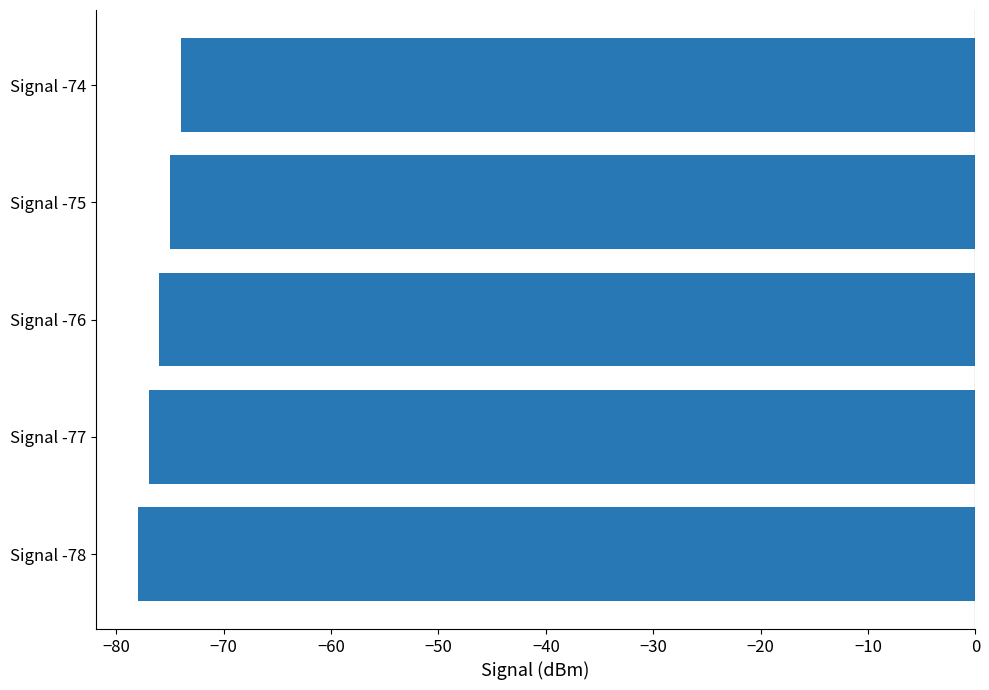

The value at Signal -75 is -111. True or false?

False